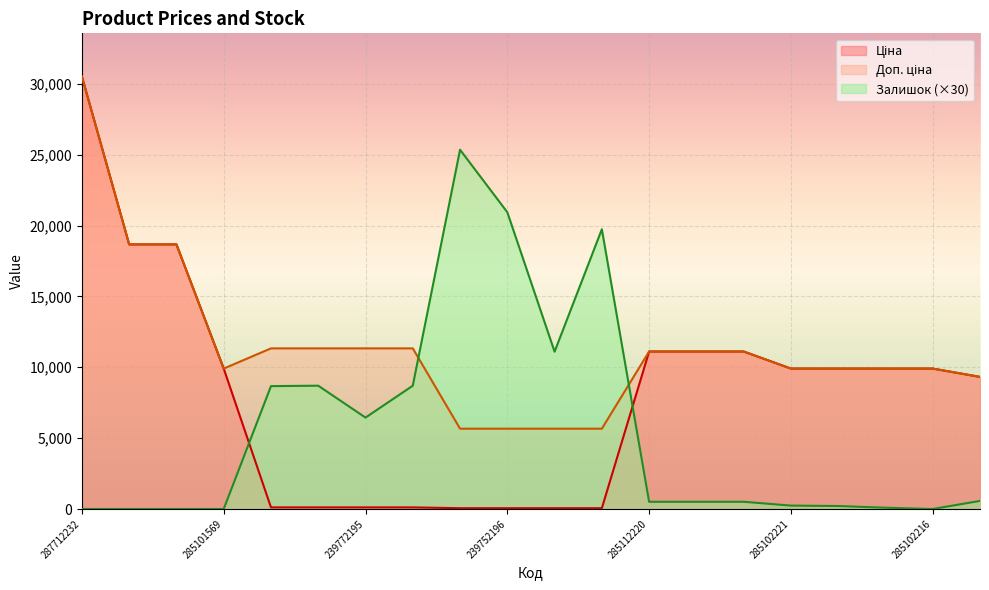

Which series has the largest total across all categories?

Доп. ціна